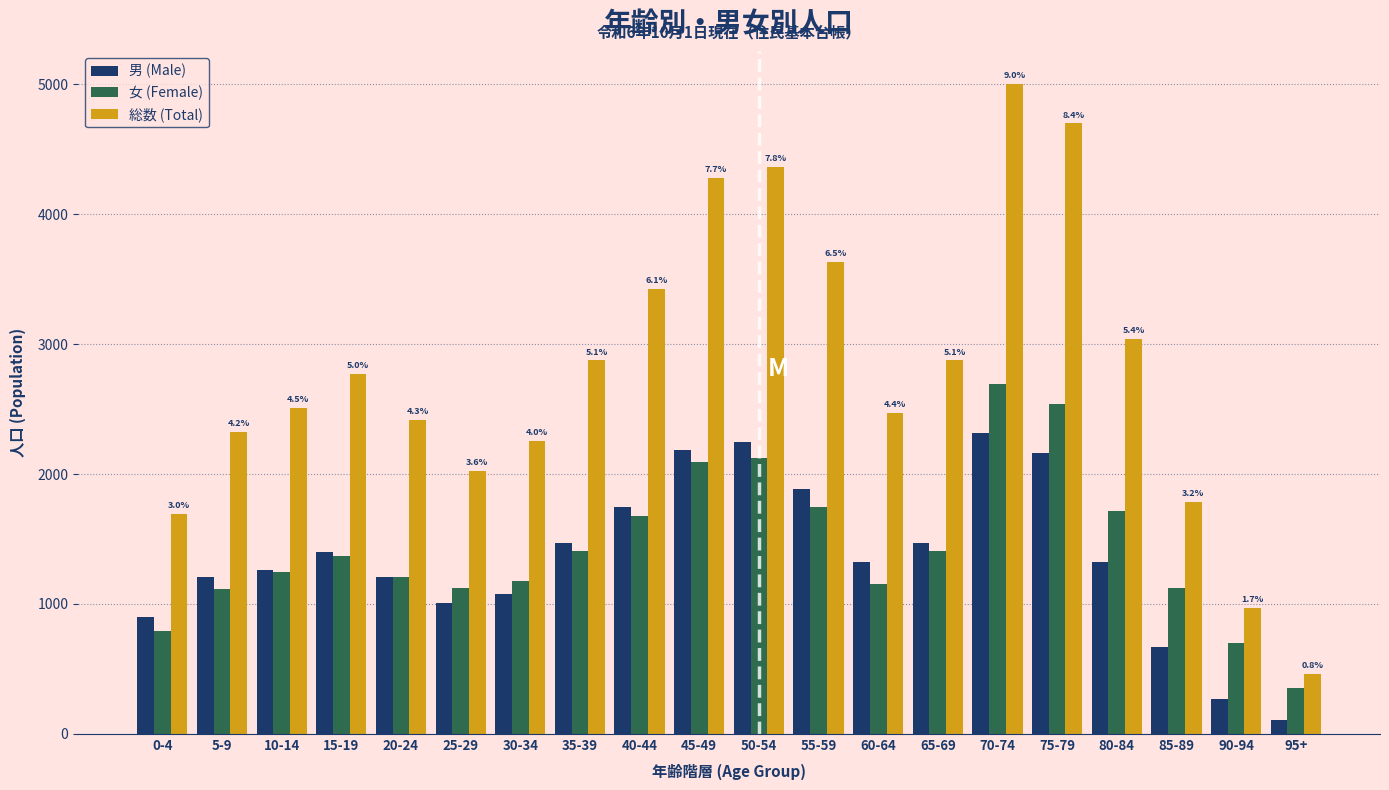

Rank the series by their maximum value, from highest to lowest.

総数 (Total), 女 (Female), 男 (Male)